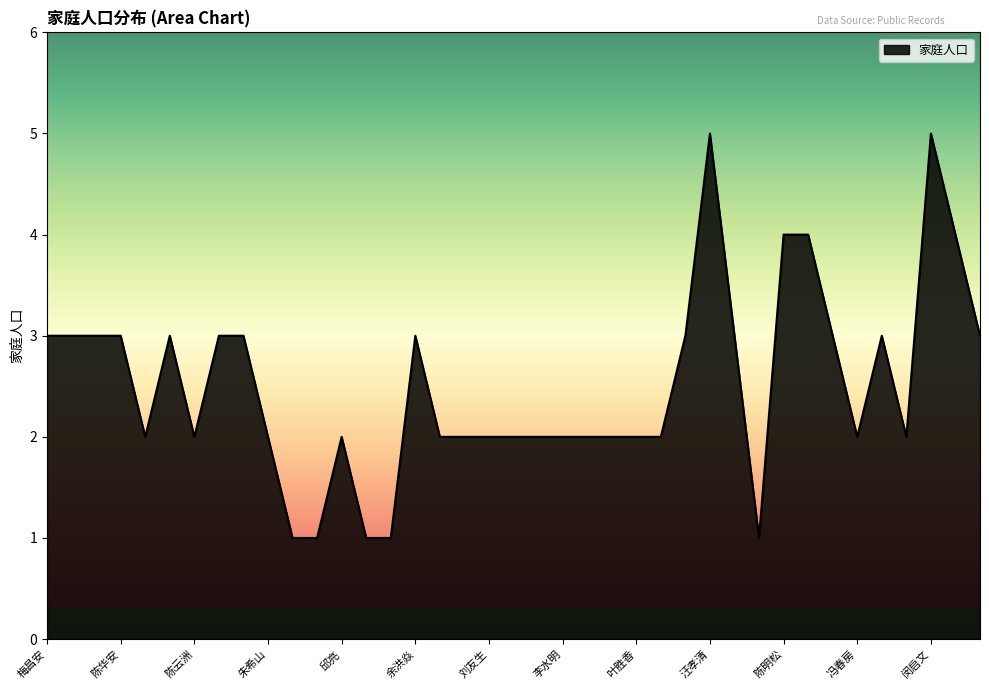

What is the greatest value displayed?

5